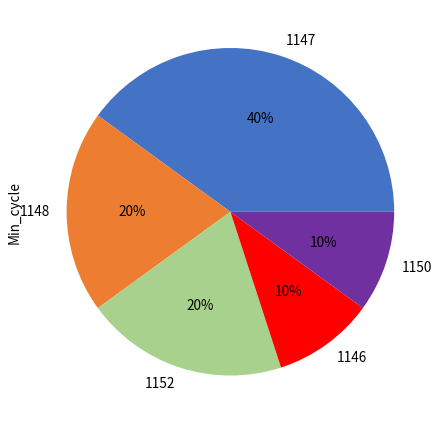

The 1150 slice represents 1% of the pie. True or false?

False